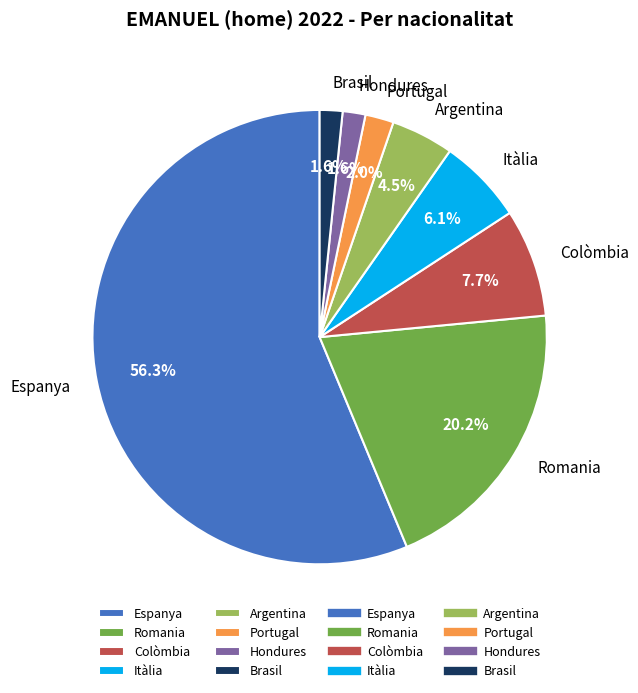

How many slices are in this pie chart?

8